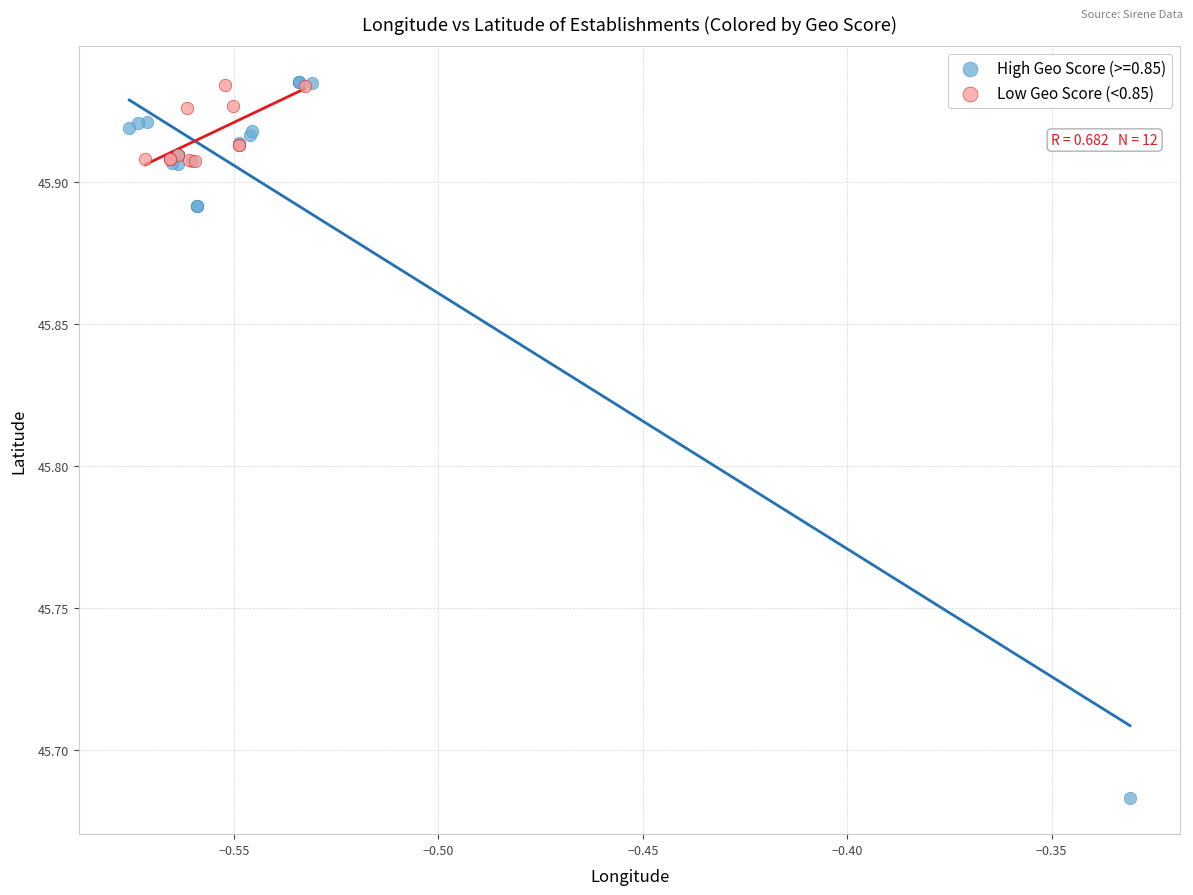

Which series has the largest Y range (max minus min)?

High Geo Score (>=0.85)